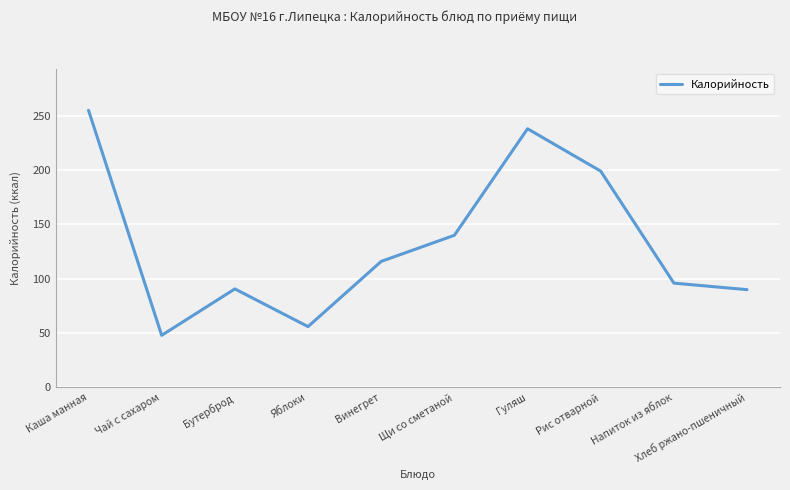

Count the number of data series in this chart.

1